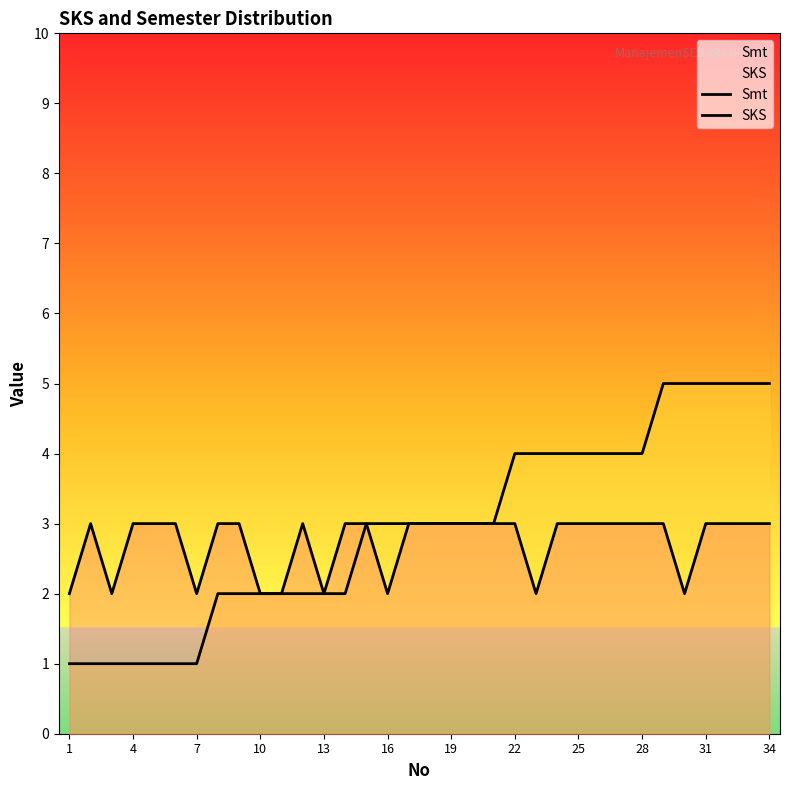

What is the sum of the Smt values at 10 and 25?

6